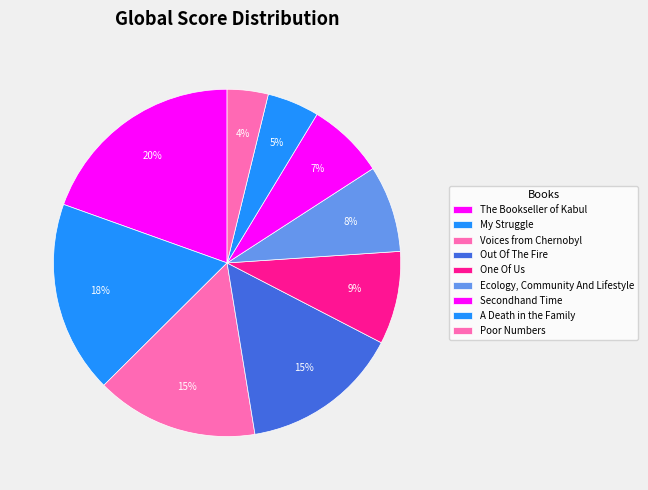

Is it true that Ecology, Community And Lifestyle is 8% of the pie?

True